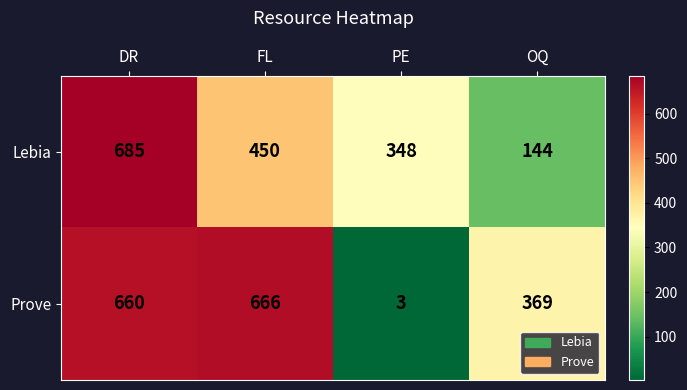

Which label corresponds to the smallest value in the chart?

PE